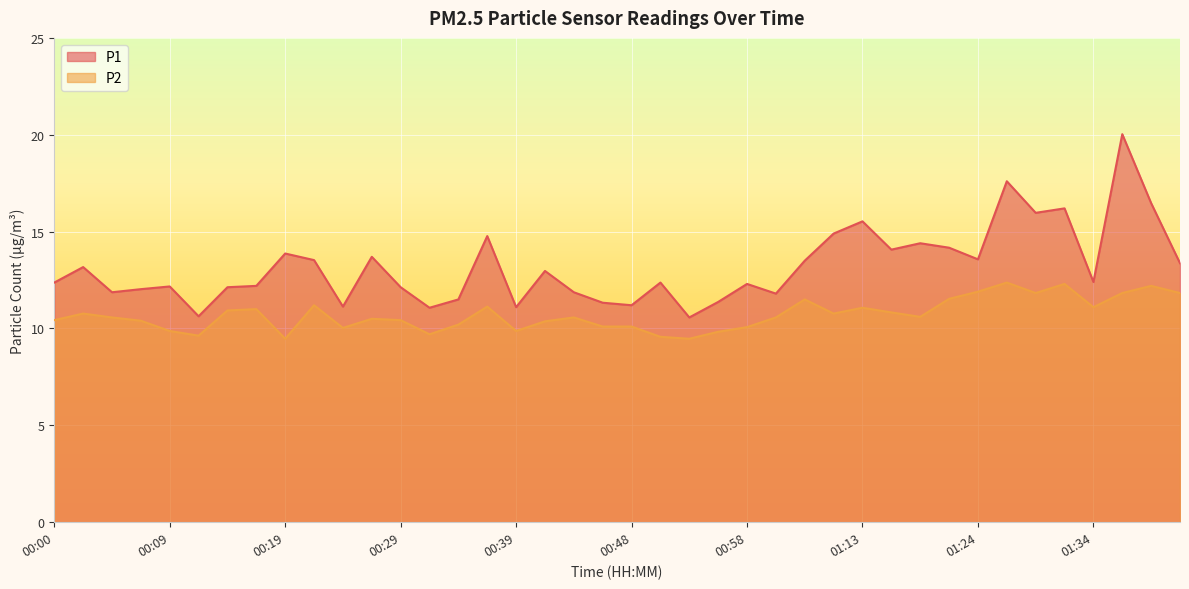

Is it true that P1 equals 2.5 at 00:09?

False